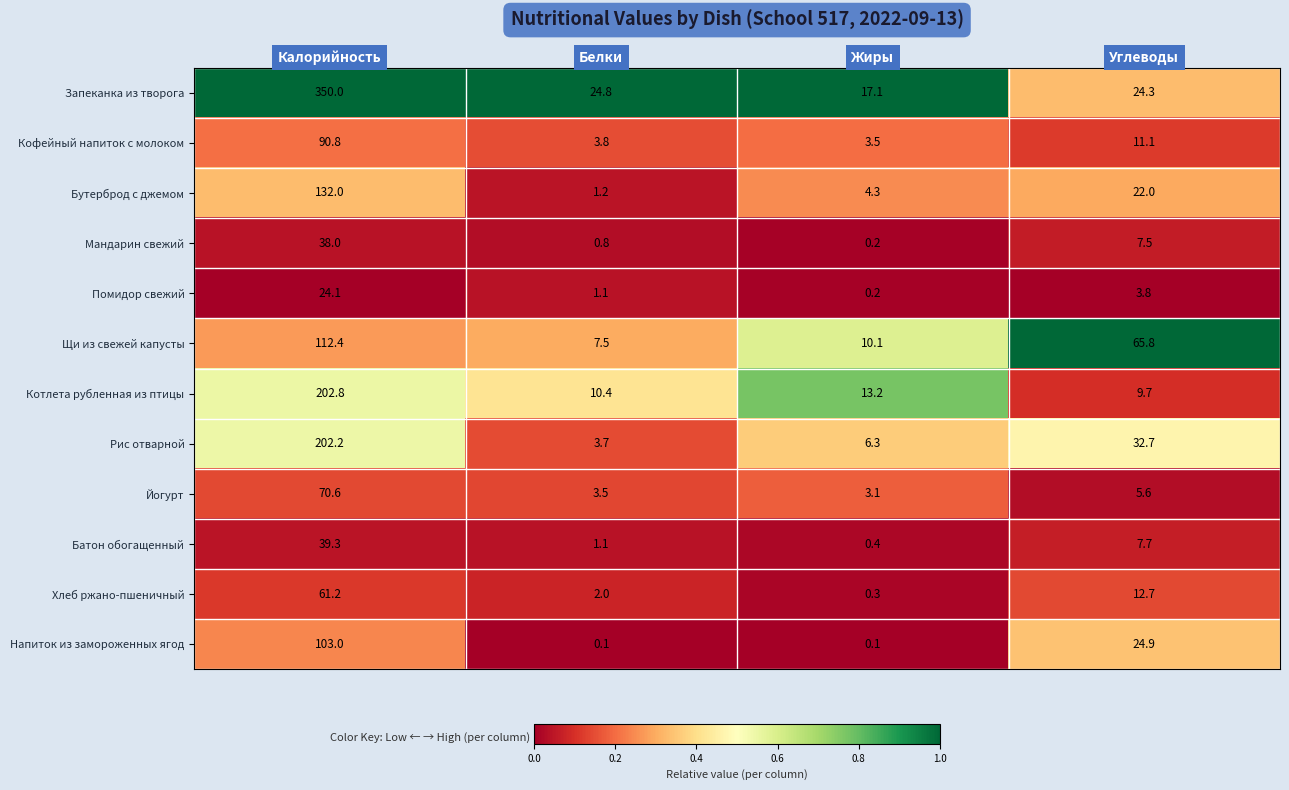

List the series in order of their peak value, highest first.

Запеканка из творога, Котлета рубленная из птицы, Рис отварной, Бутерброд с джемом, Щи из свежей капусты, Напиток из замороженных ягод, Кофейный напиток с молоком, Йогурт, Хлеб ржано-пшеничный, Батон обогащенный, Мандарин свежий, Помидор свежий